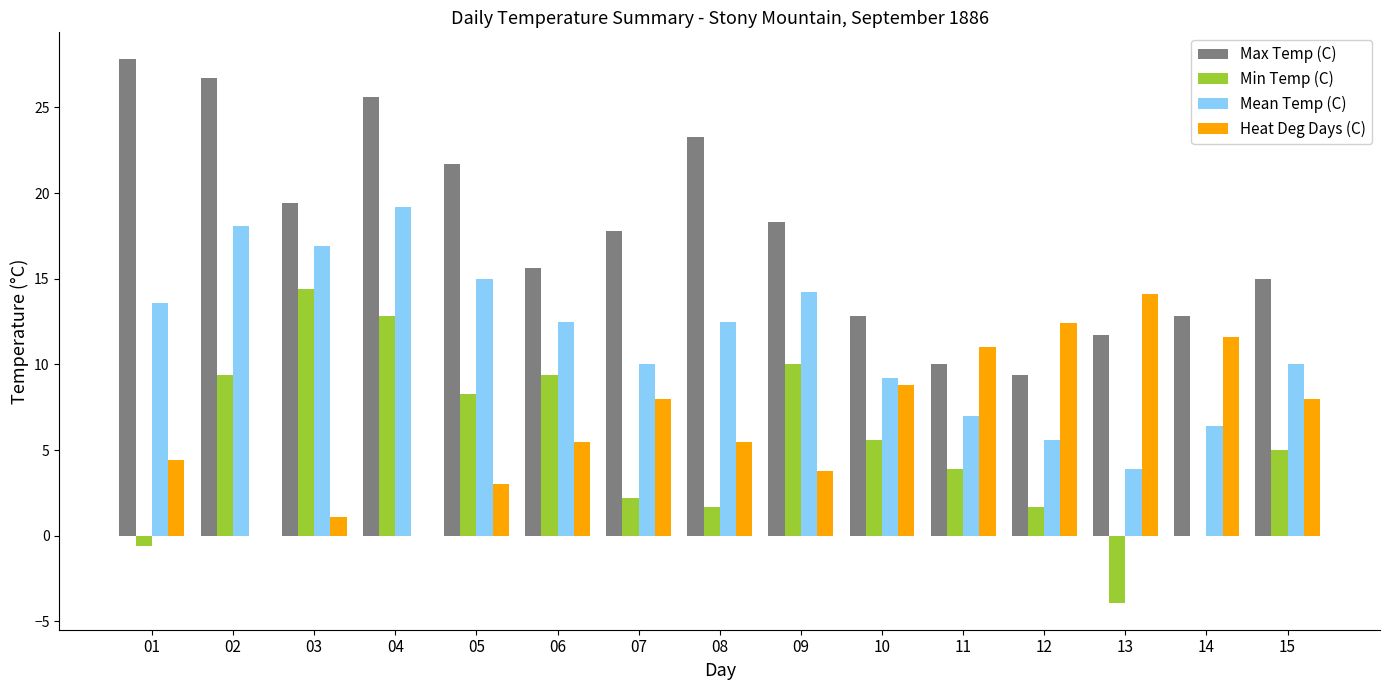

Read the Min Temp (C) value at 08.

1.7